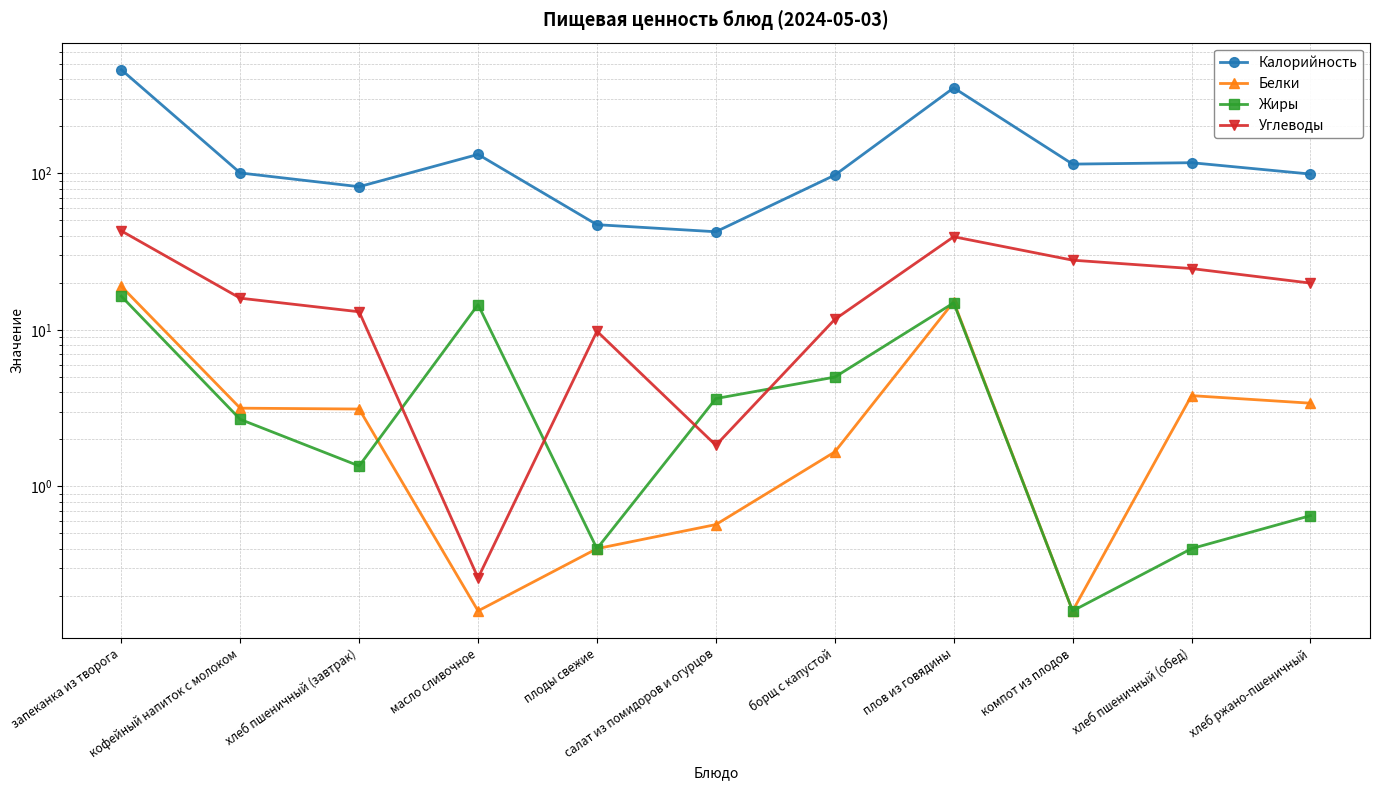

What is the spread (max minus min) of values at хлеб ржано-пшеничный?

98.3